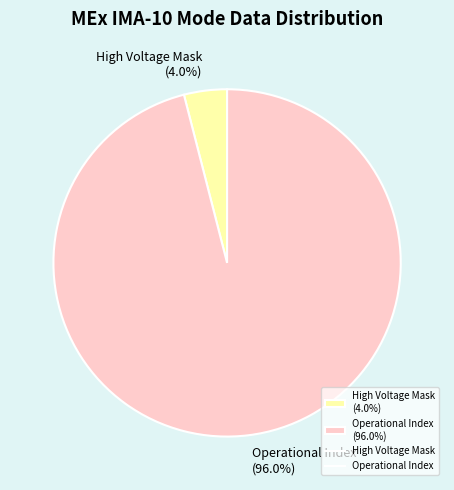

Is the sum of Operational Index (96.0%) and High Voltage Mask (4.0%) greater than half?

Yes